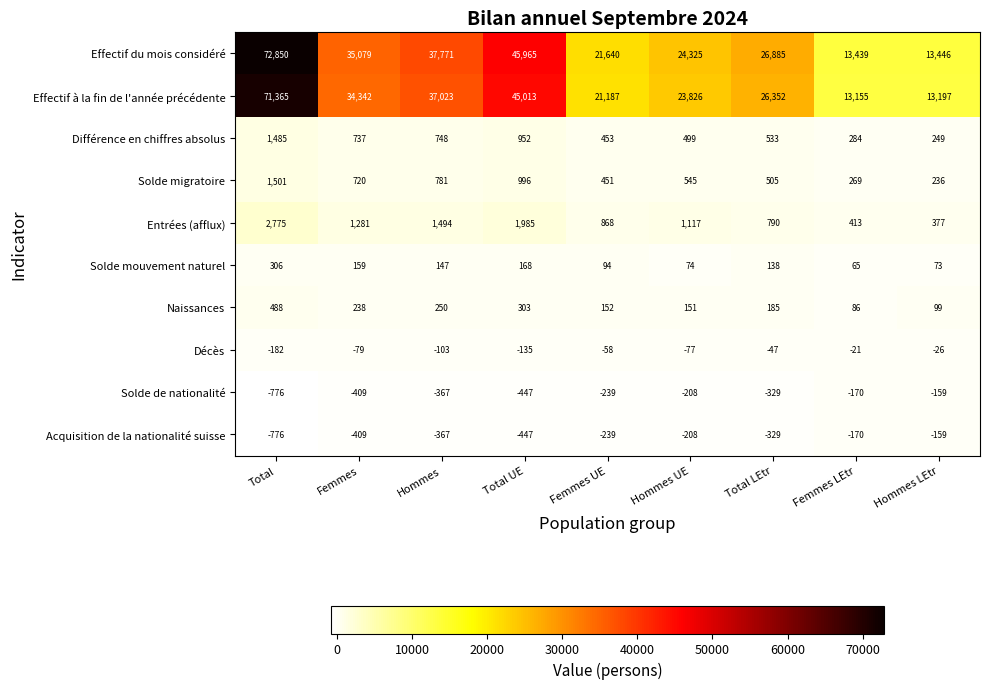

What is the total value across all series at Total UE?

94353